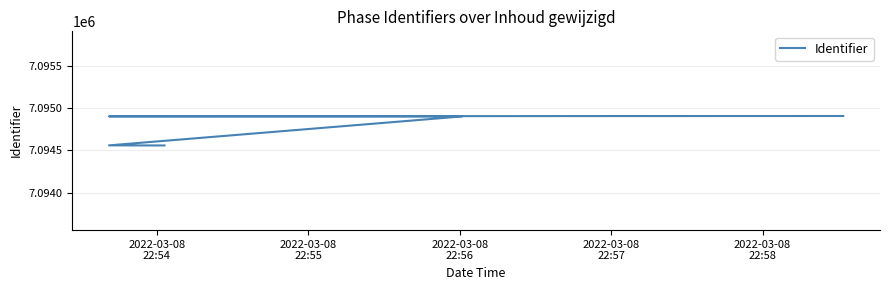

Where is the data nearest to the value 7094732?

2022-03-08
22:56